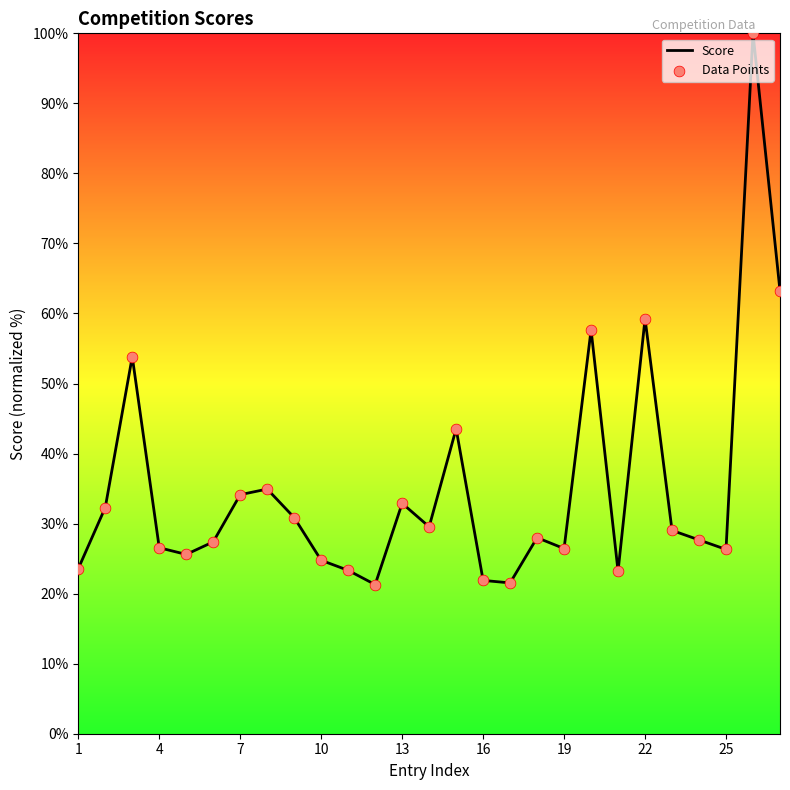

What is the difference between the maximum and minimum values?

78.7